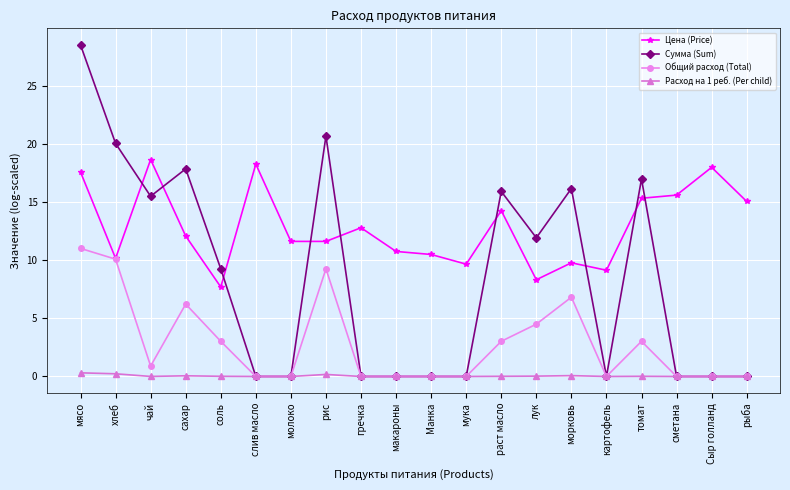

List the series in order of their overall mean, lowest first.

Расход на 1 реб. (Per child), Общий расход (Total), Сумма (Sum), Цена (Price)